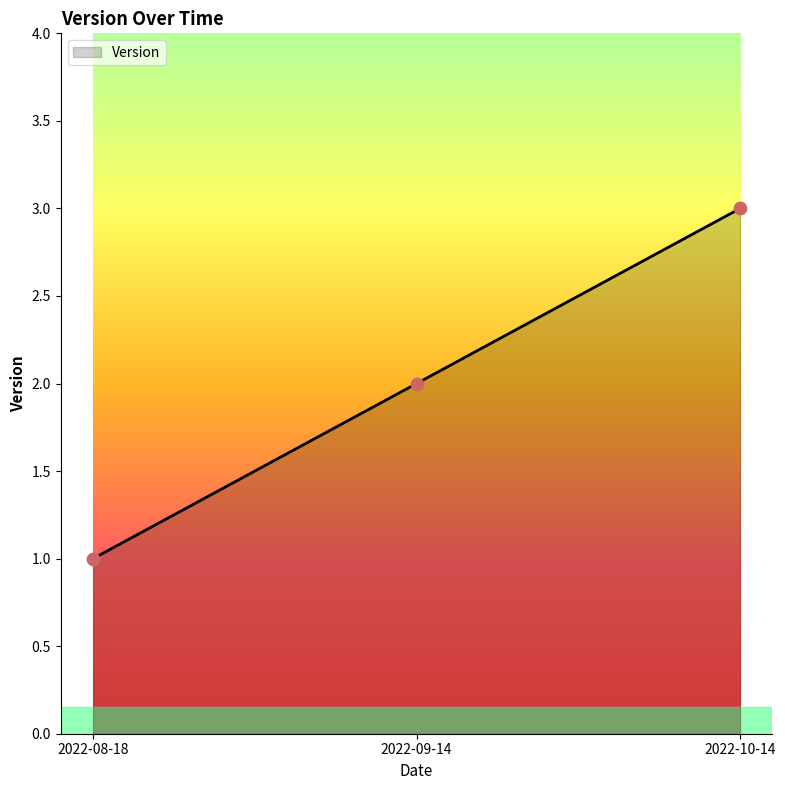

What is the ratio of the value at 2022-09-14 to the value at 2022-10-14?

0.7